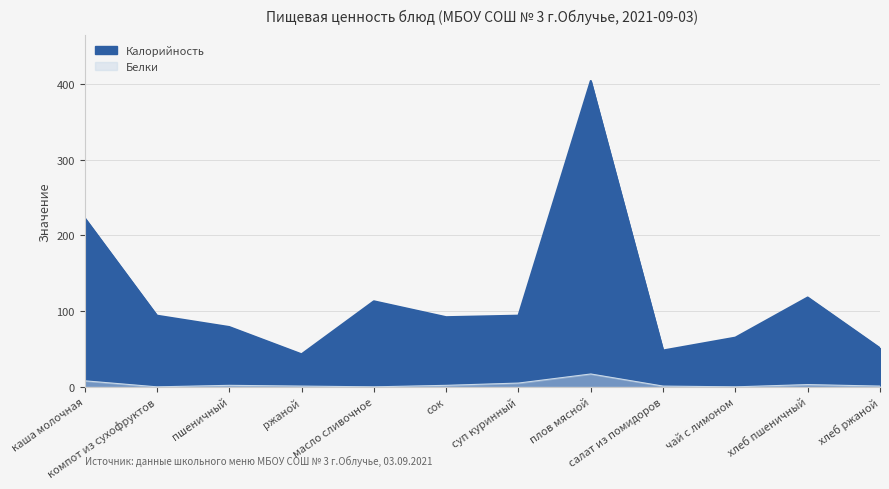

At which label does Белки reach its peak?

плов мясной